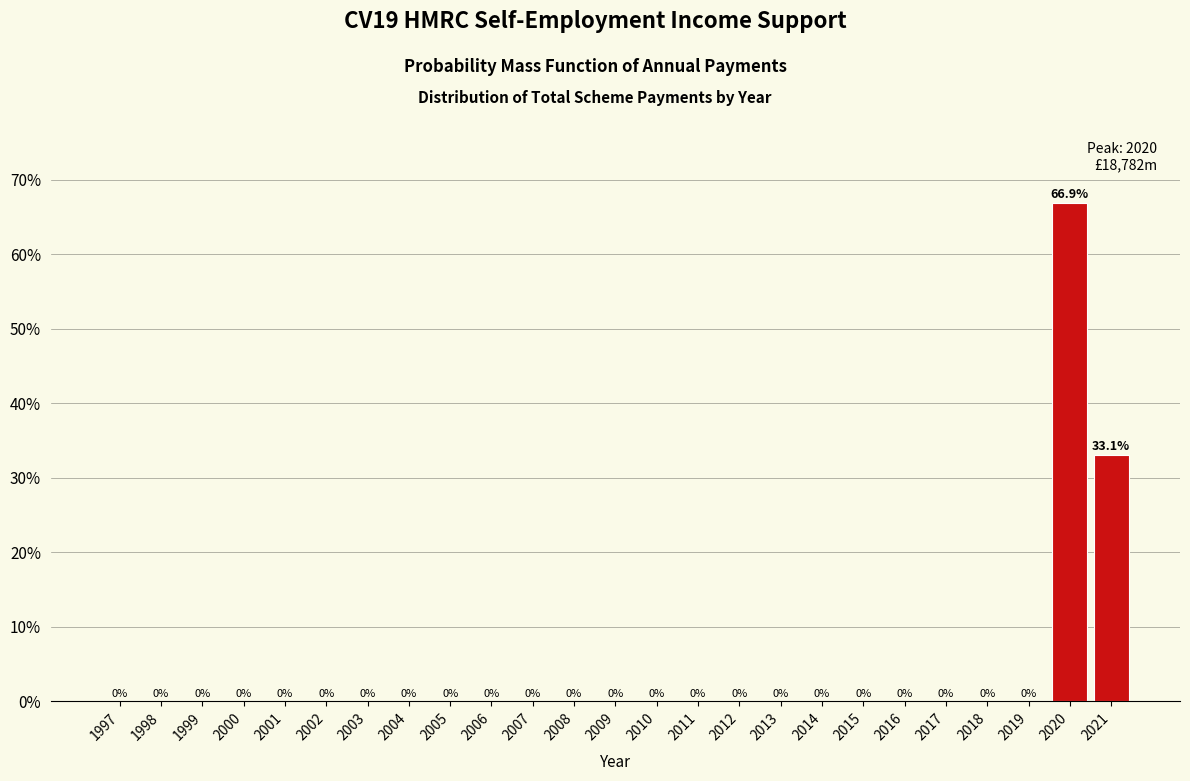

Reading right to left, list all the values displayed in this chart.

2021=33.1	2020=66.9	2019=0.0	2018=0.0	2017=0.0	2016=0.0	2015=0.0	2014=0.0	2013=0.0	2012=0.0	2011=0.0	2010=0.0	2009=0.0	2008=0.0	2007=0.0	2006=0.0	2005=0.0	2004=0.0	2003=0.0	2002=0.0	2001=0.0	2000=0.0	1999=0.0	1998=0.0	1997=0.0